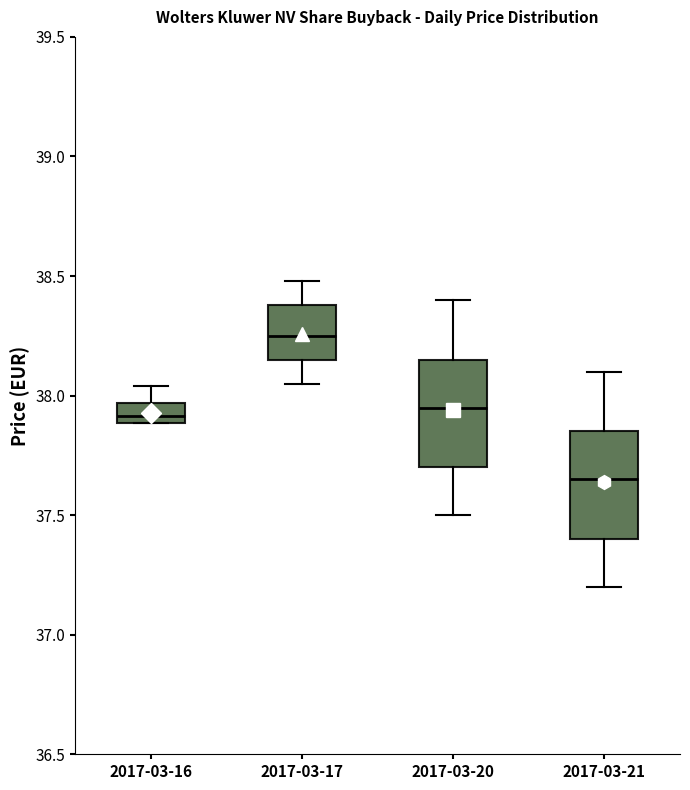

Where does the upper whisker of the box for 2017-03-16 end on the y-axis? The values are not printed on the chart, so give them approximately, as read against the axis.

38.05